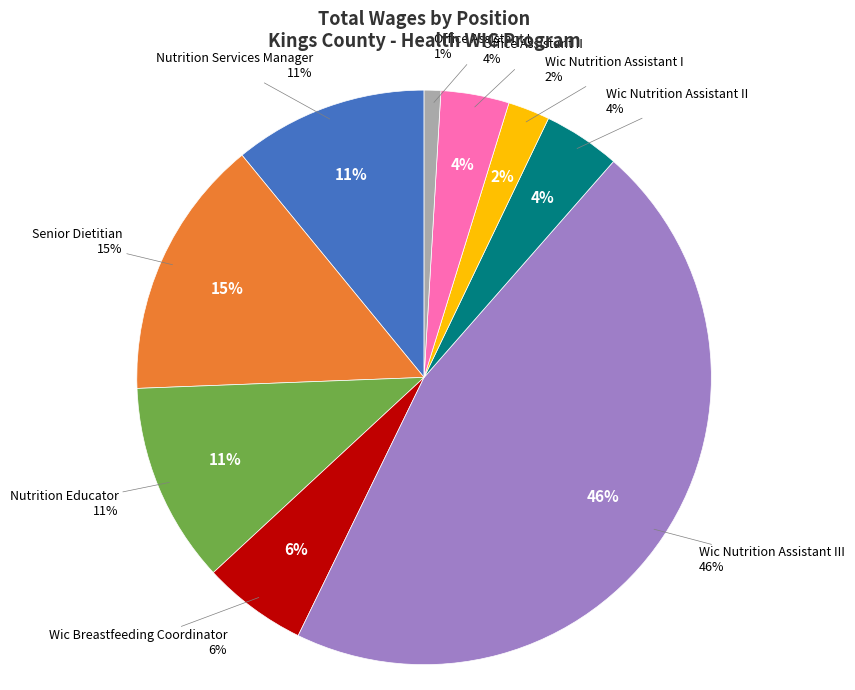

What percentage is NOT represented by Senior Dietitian?

85.3%